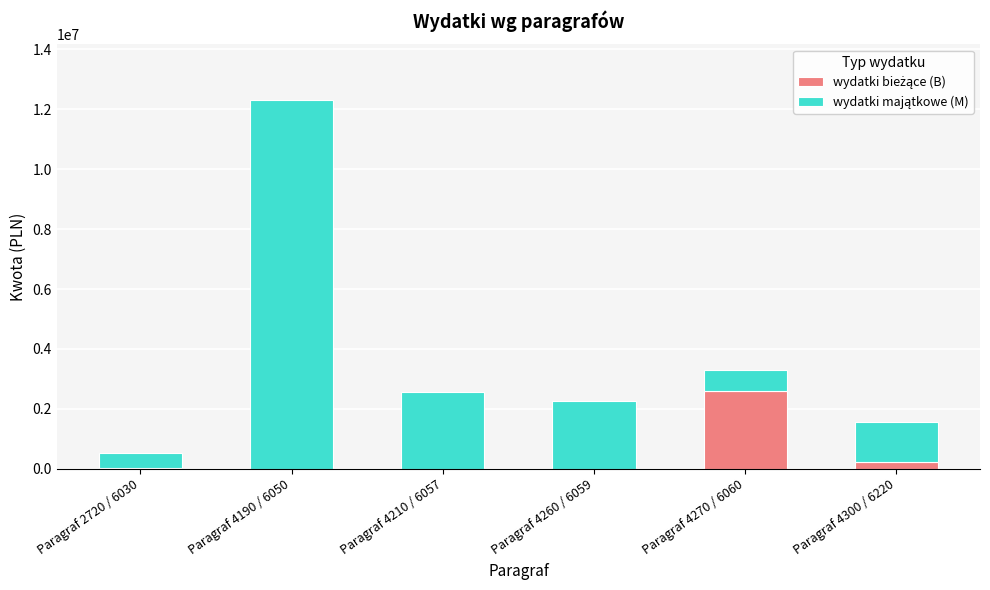

Count the number of data series in this chart.

2